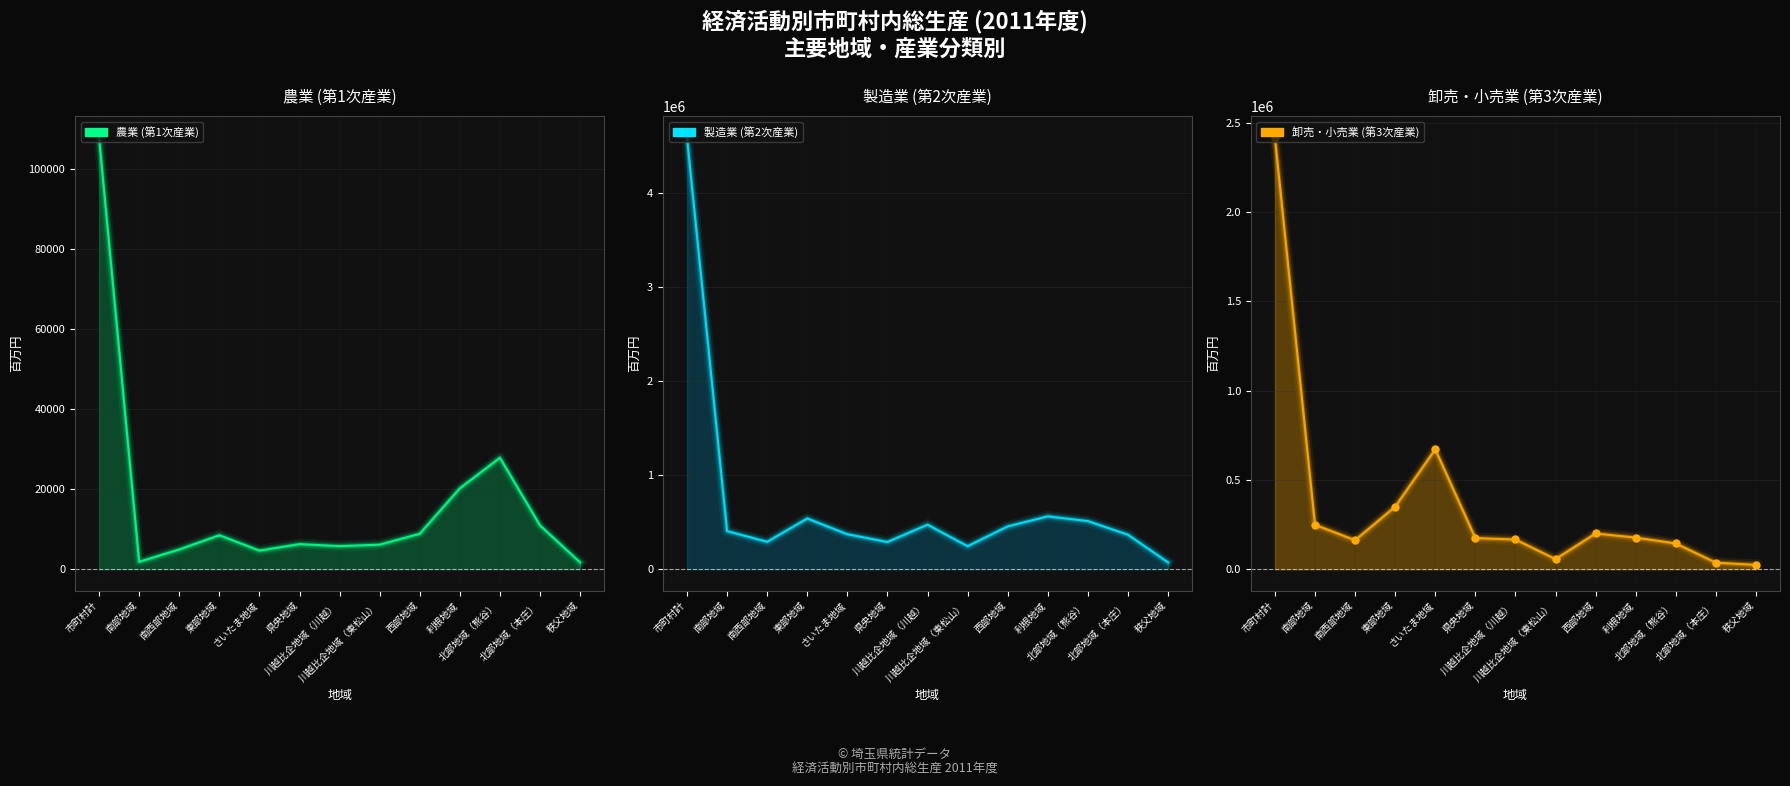

At which category does 農業 (第1次産業) reach its first local valley?

南部地域